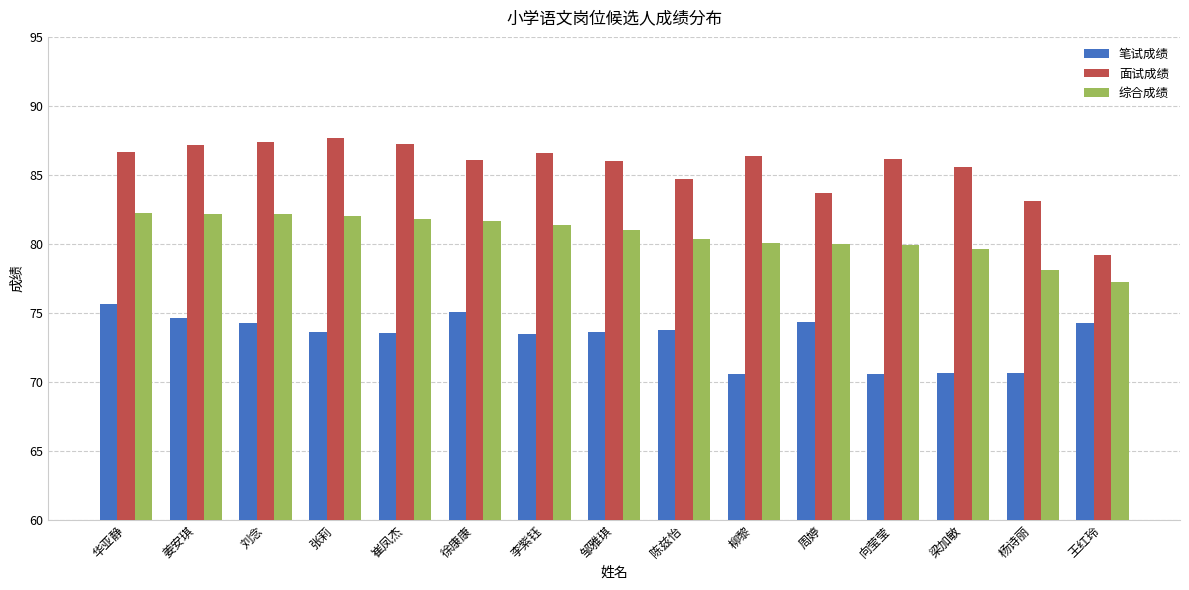

Which category has the lowest value in the 综合成绩 series?

王红玲